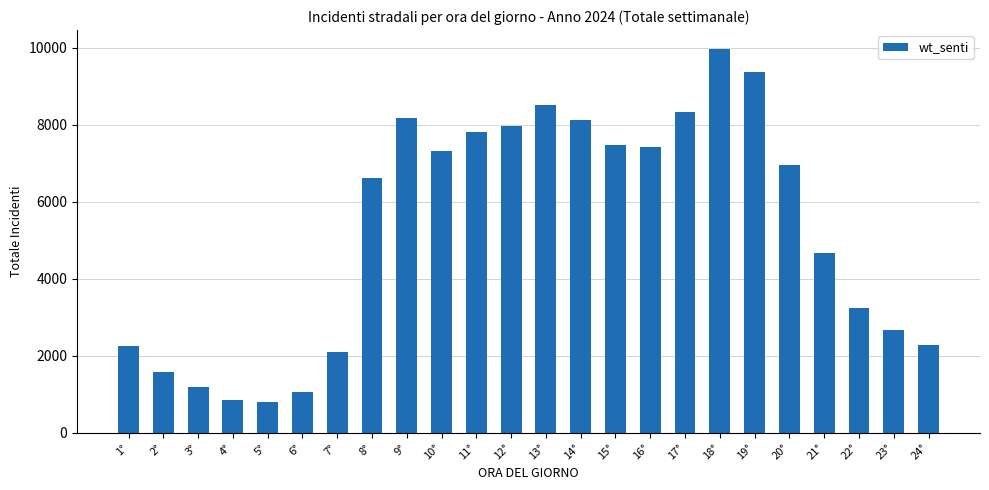

What is the average value?

5280